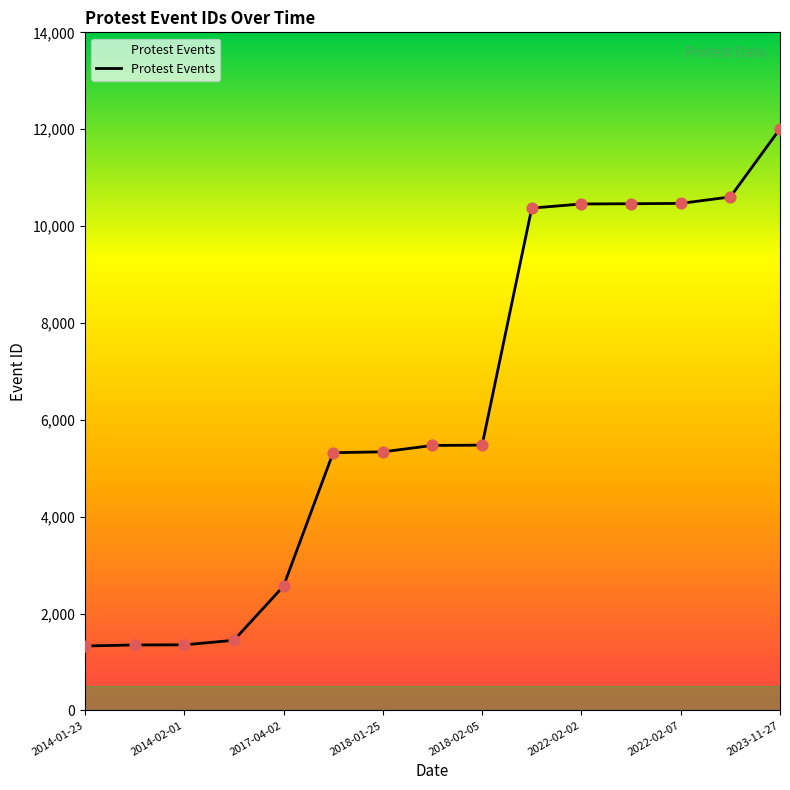

What is the minimum value shown in the chart?

1329